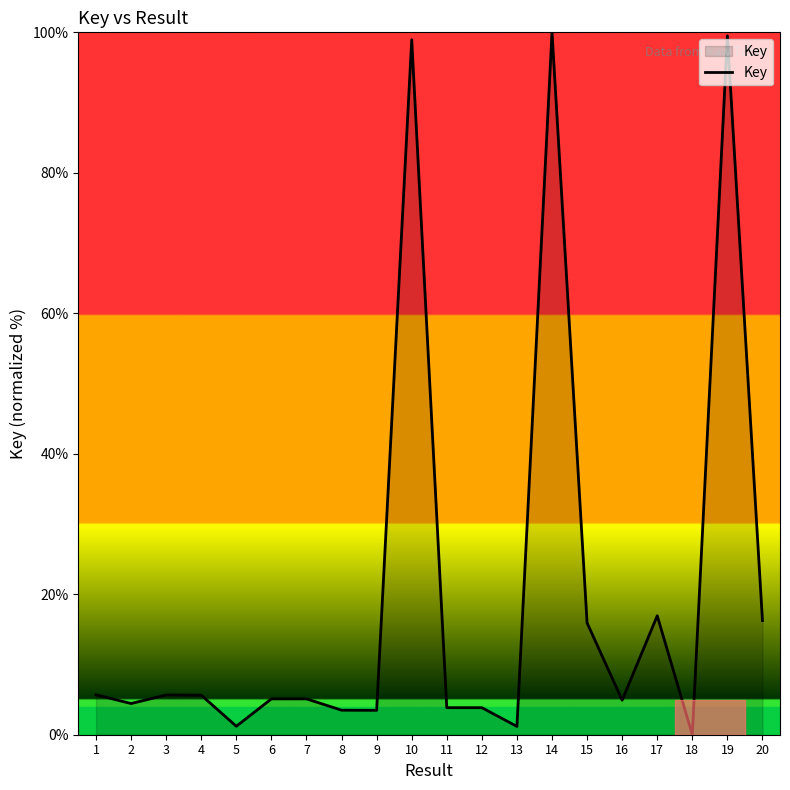

Approximately how many times larger is the value at 3 compared to 4?

1.0